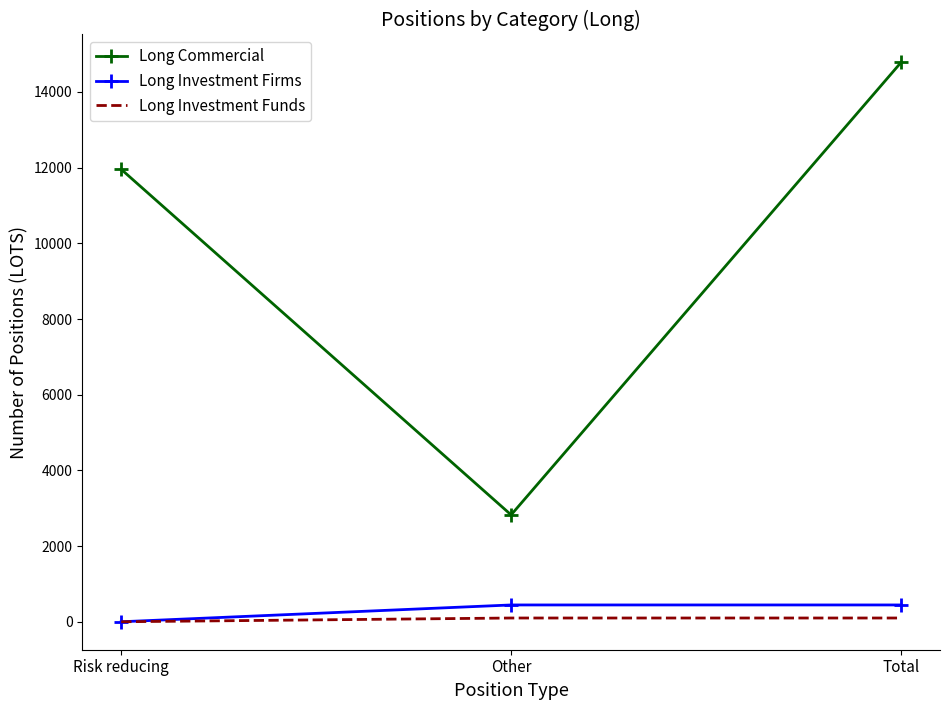

What is the greatest value displayed?

14779.2